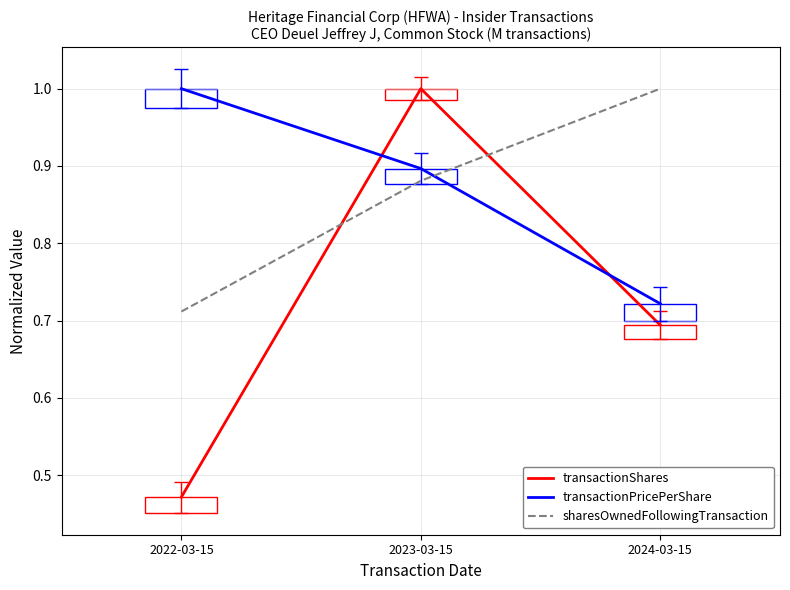

Which series has the largest range (max minus min)?

transactionShares